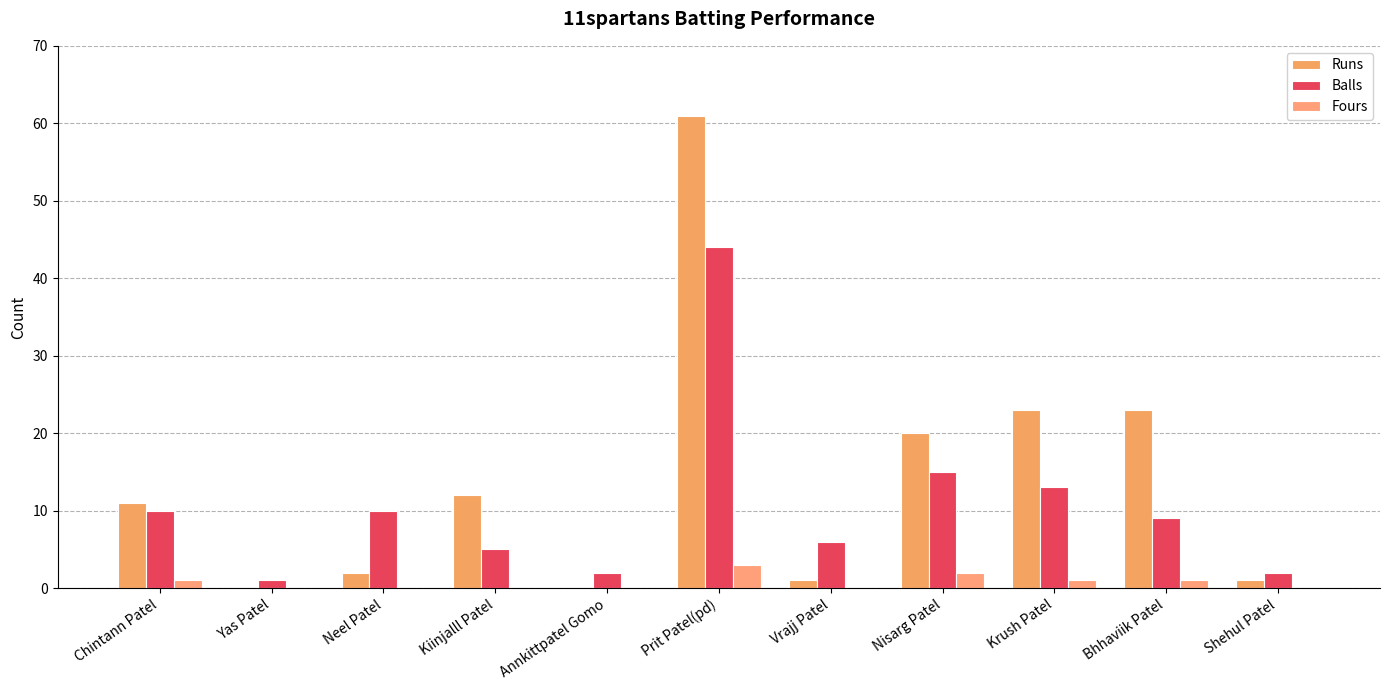

What is the sum of the Fours values at Chintann Patel and Neel Patel?

1